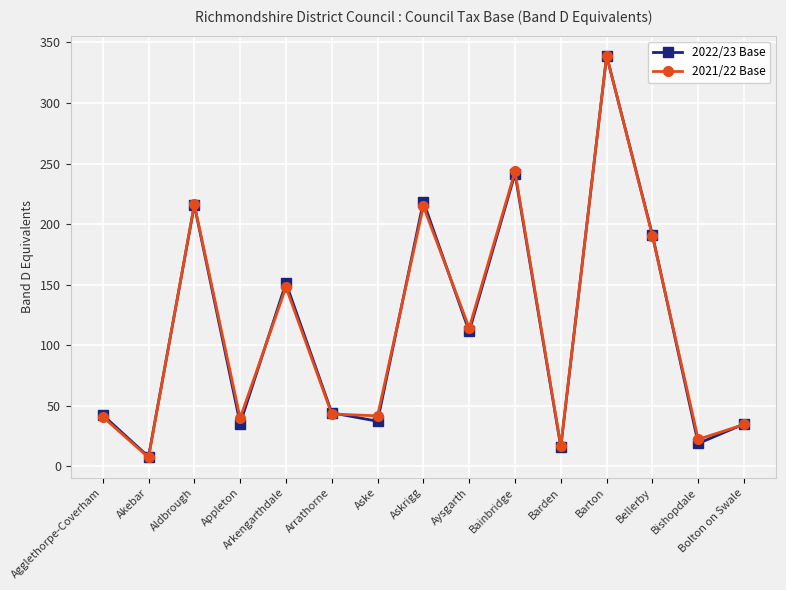

Does the chart have visible grid lines?

Yes